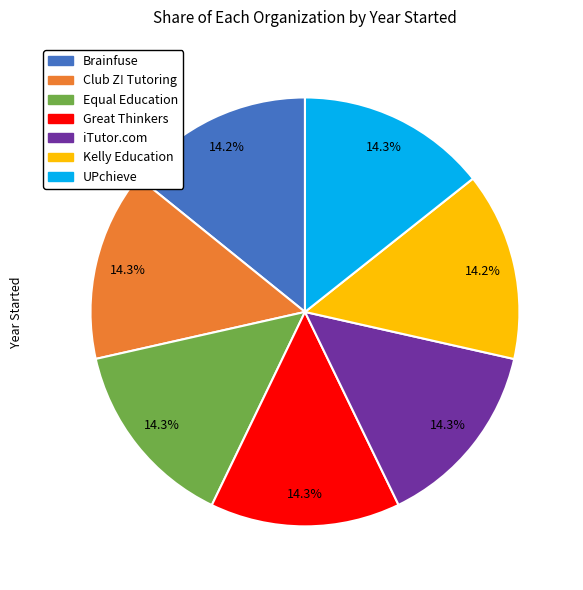

What percentage do Kelly Education and UPchieve together represent?

28.5%